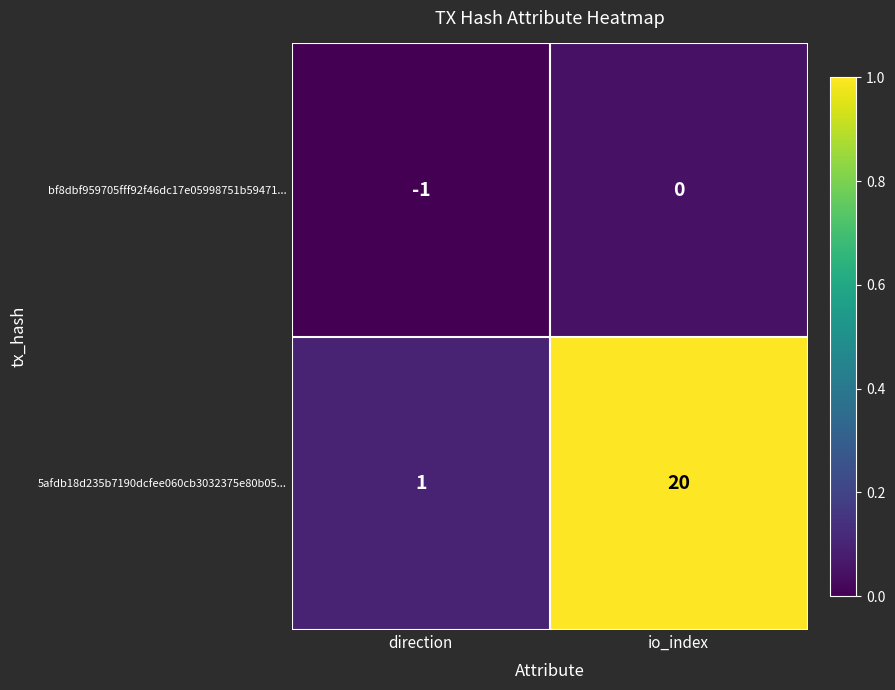

Count the number of data series in this chart.

2